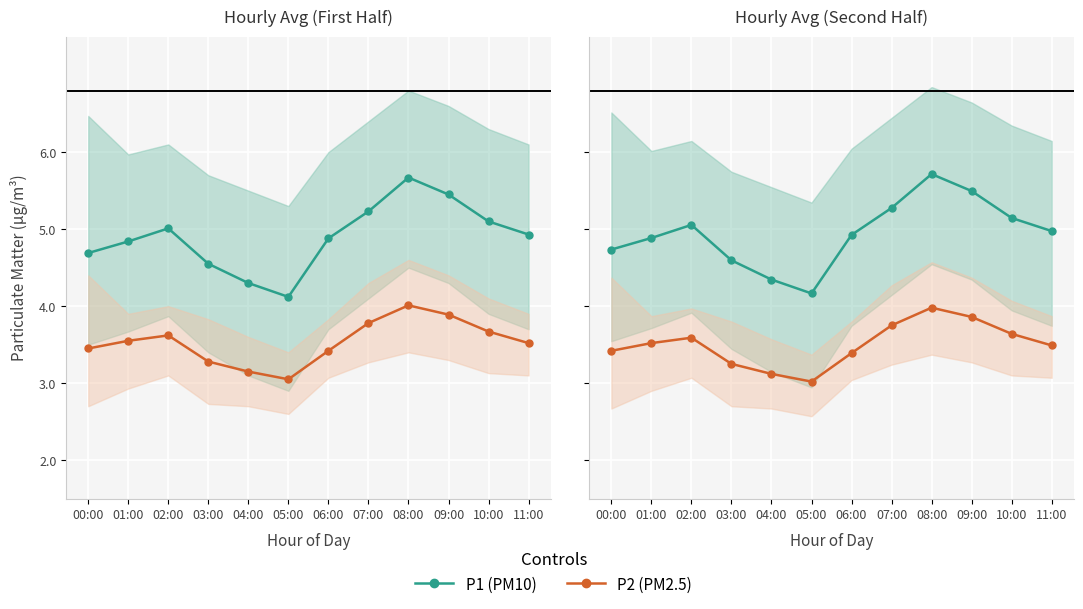

Does the chart display data point markers on the line(s)?

Yes